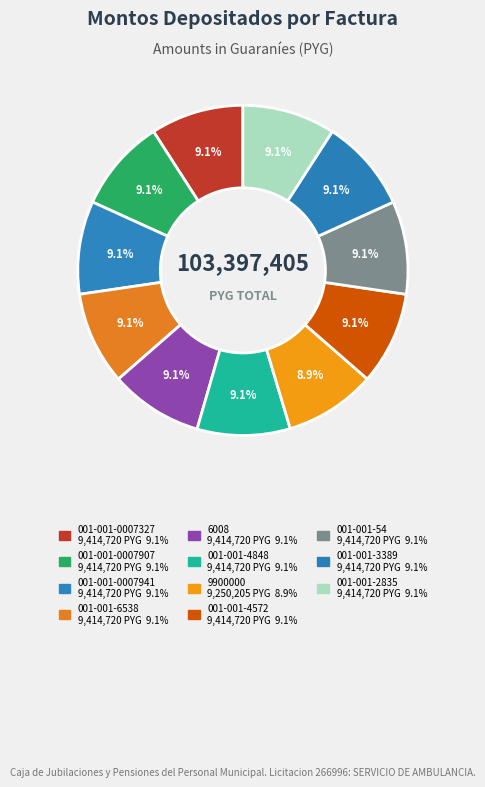

True or false: 001-001-0007327 accounts for 9% of the total.

True